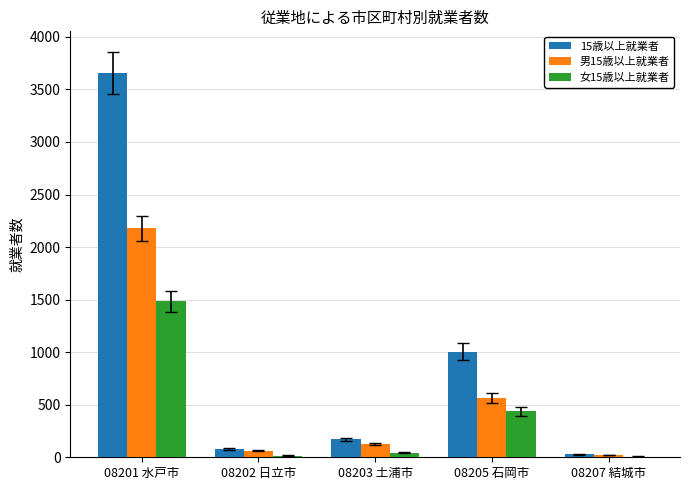

What value does the 男15歳以上就業者 series have at 08205 石岡市, to the nearest 10?

570